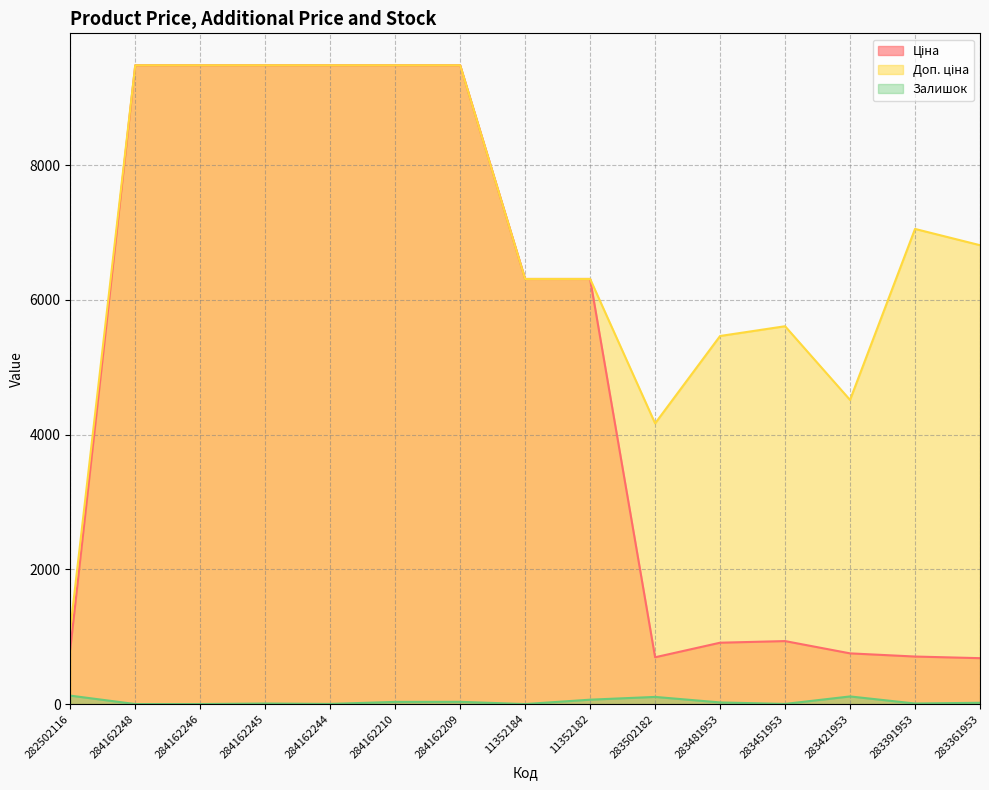

Where is the first local minimum for Доп. ціна?

283502182